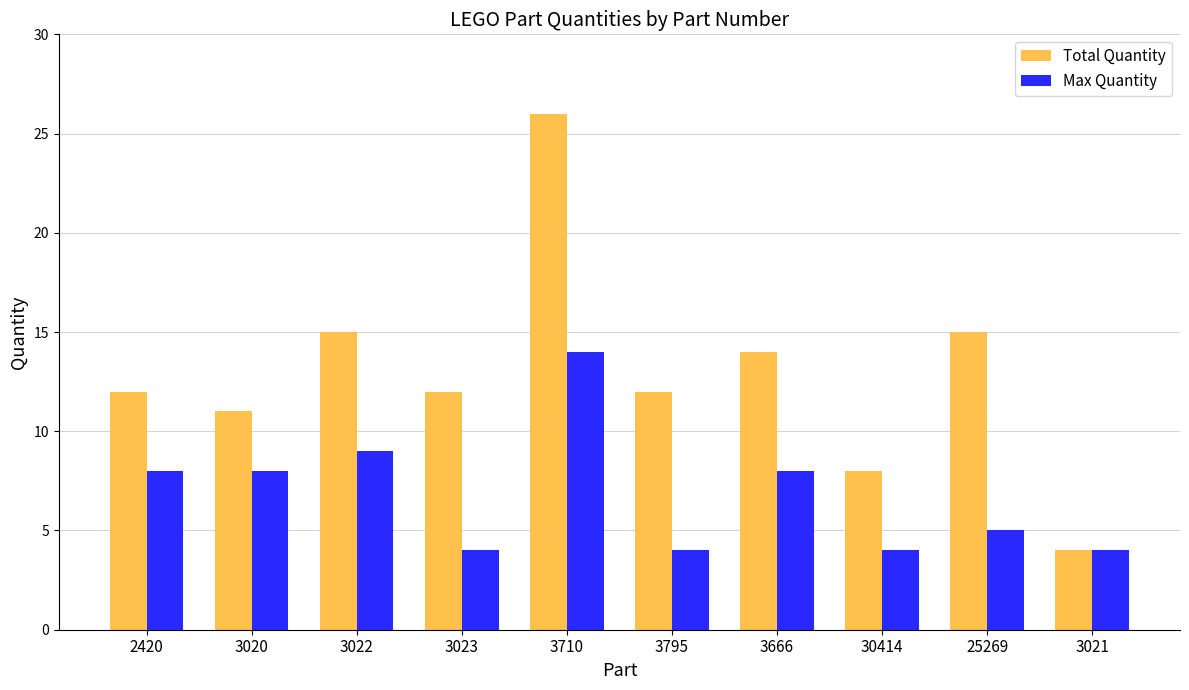

The Total Quantity series shows 34 at 3710. True or false?

False